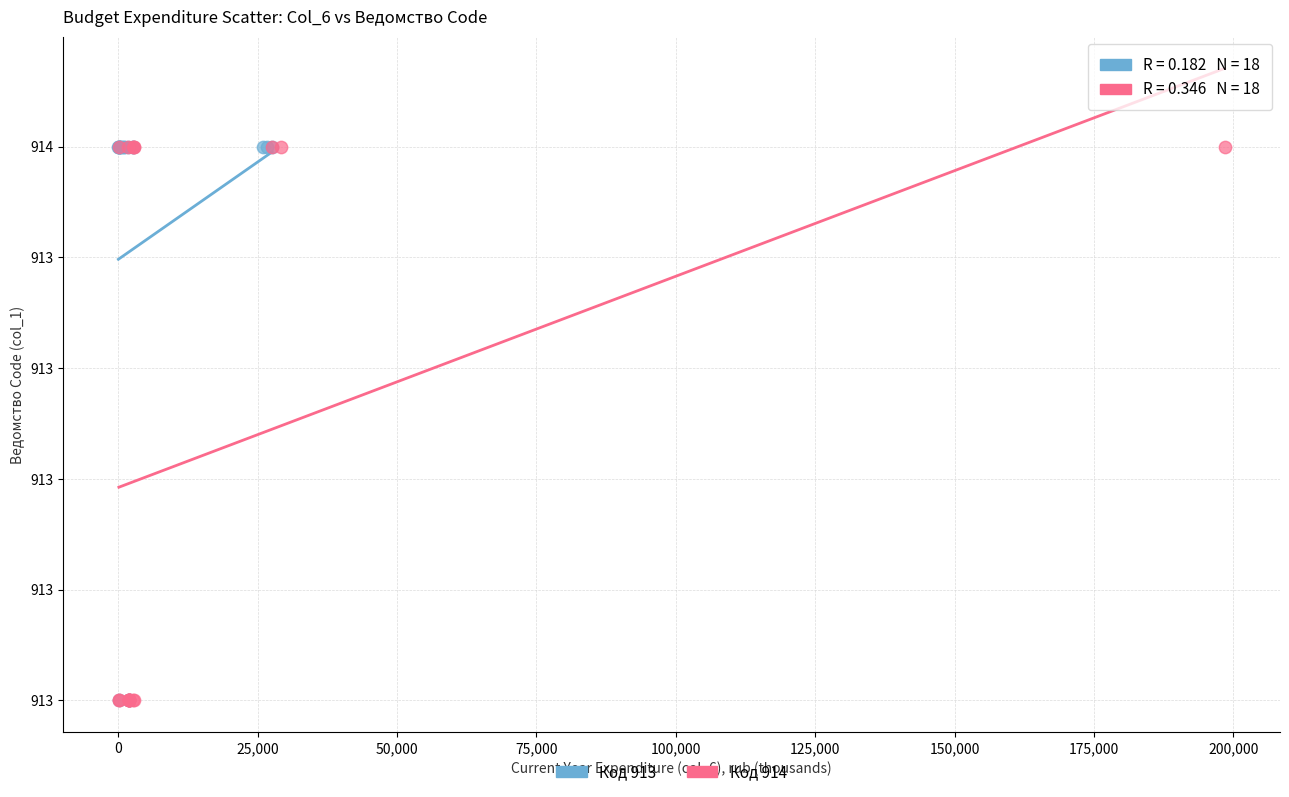

What are all the series names shown in the legend?

Код 913, Код 914